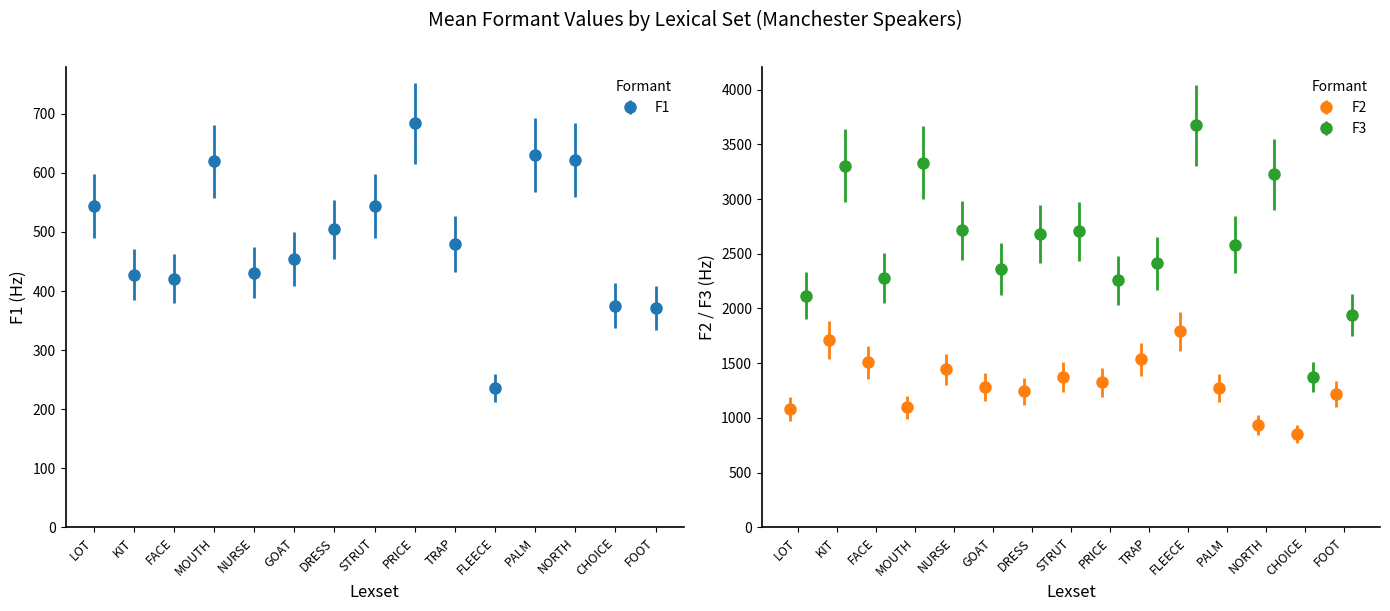

Which series has the largest total across all categories?

F3